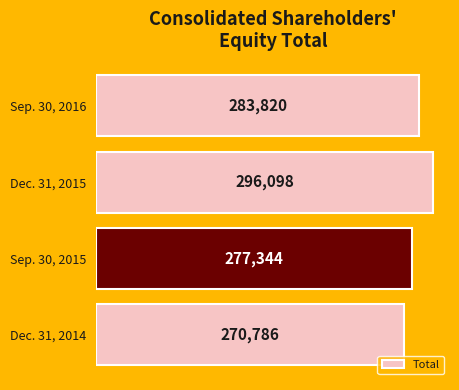

Between Sep. 30, 2015 and Sep. 30, 2016, which is larger?

Sep. 30, 2016